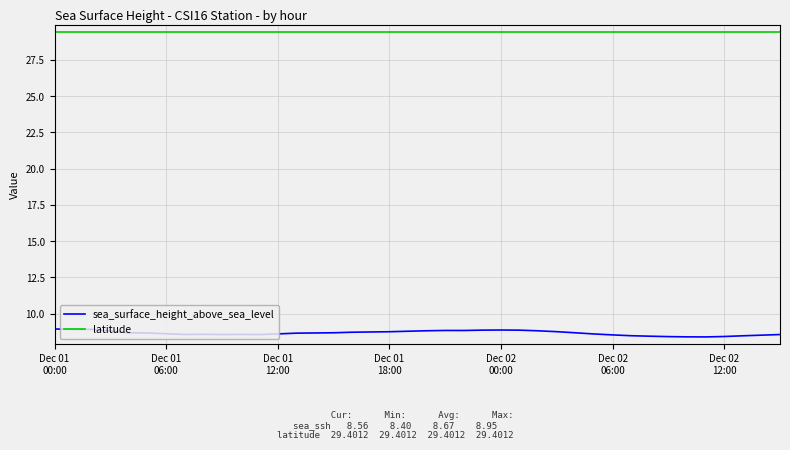

Rank the series by their maximum value, from highest to lowest.

latitude, sea_surface_height_above_sea_level